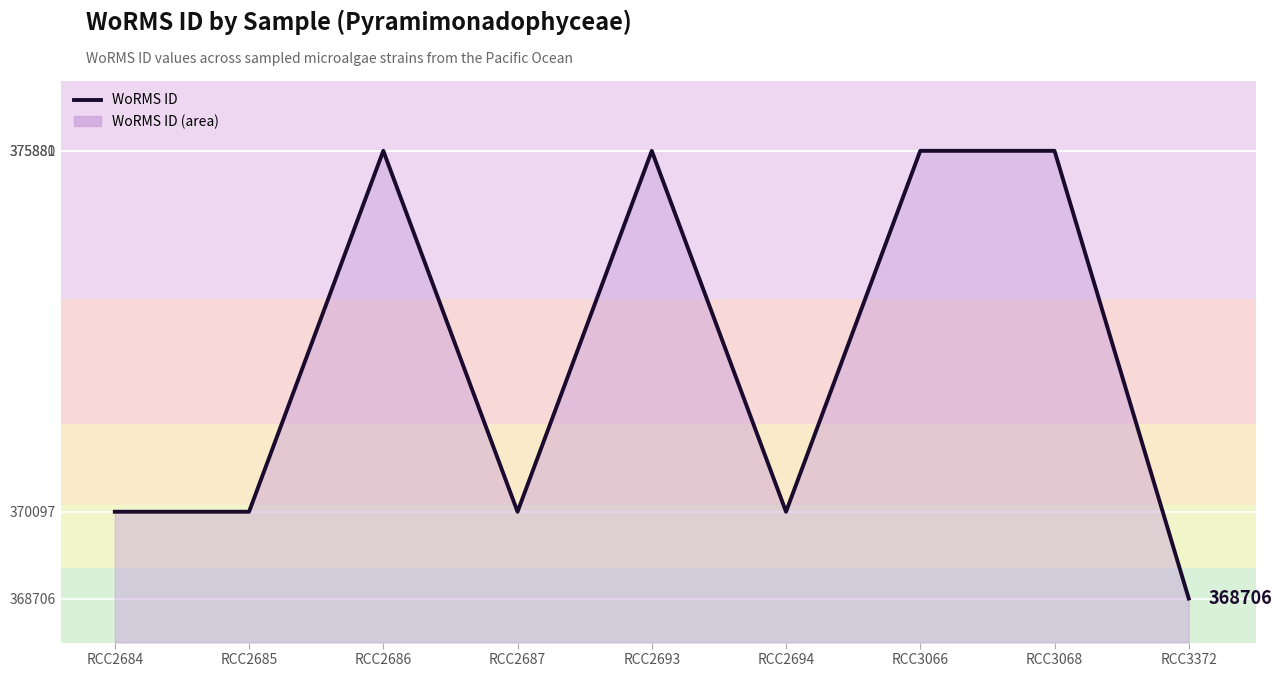

How many data points are above 370097?

4